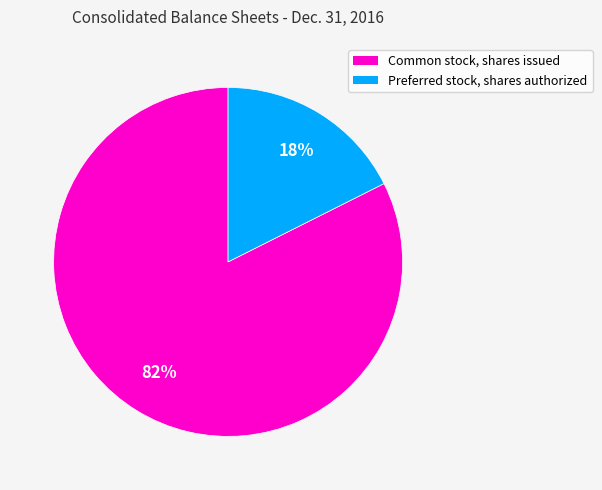

How many segments does this pie chart have?

2